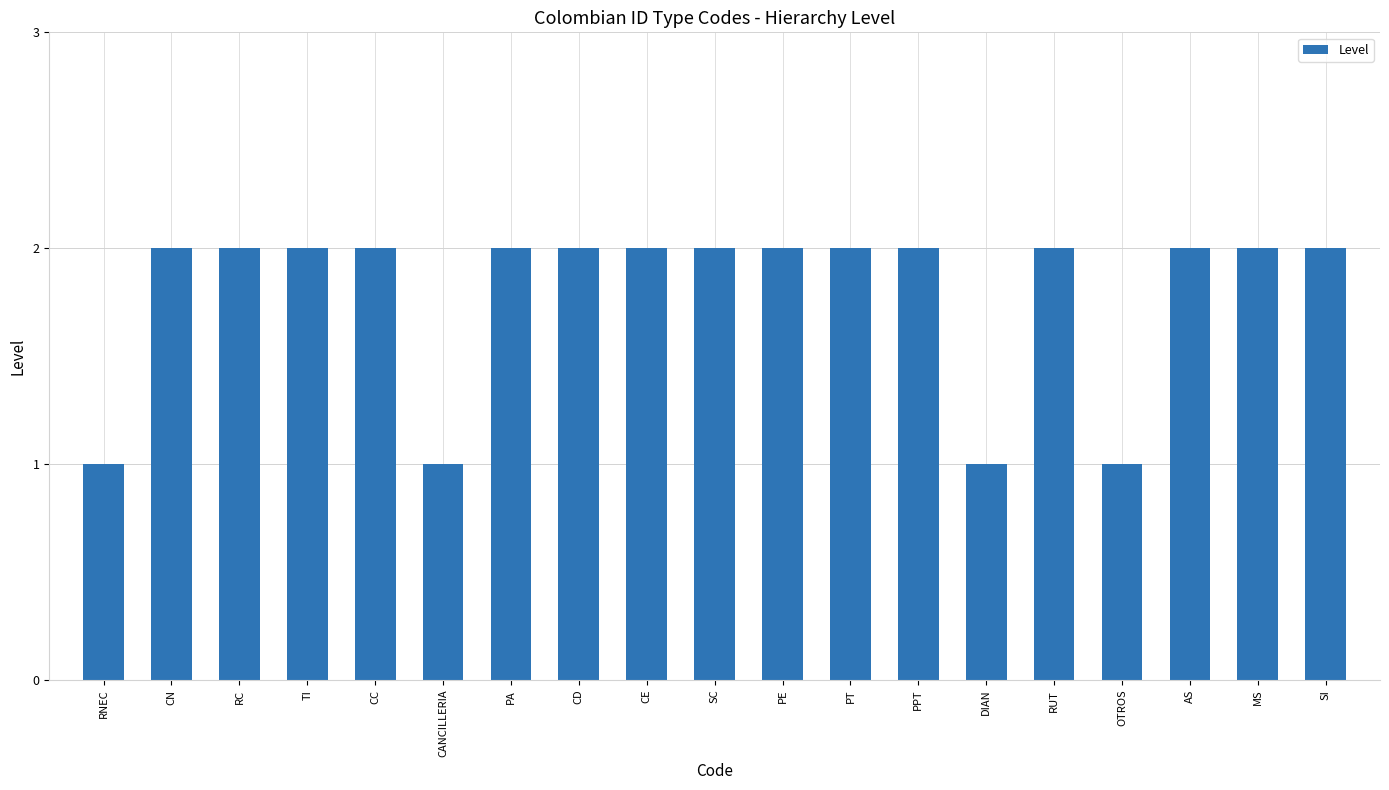

What is the approximate value at PE?

2